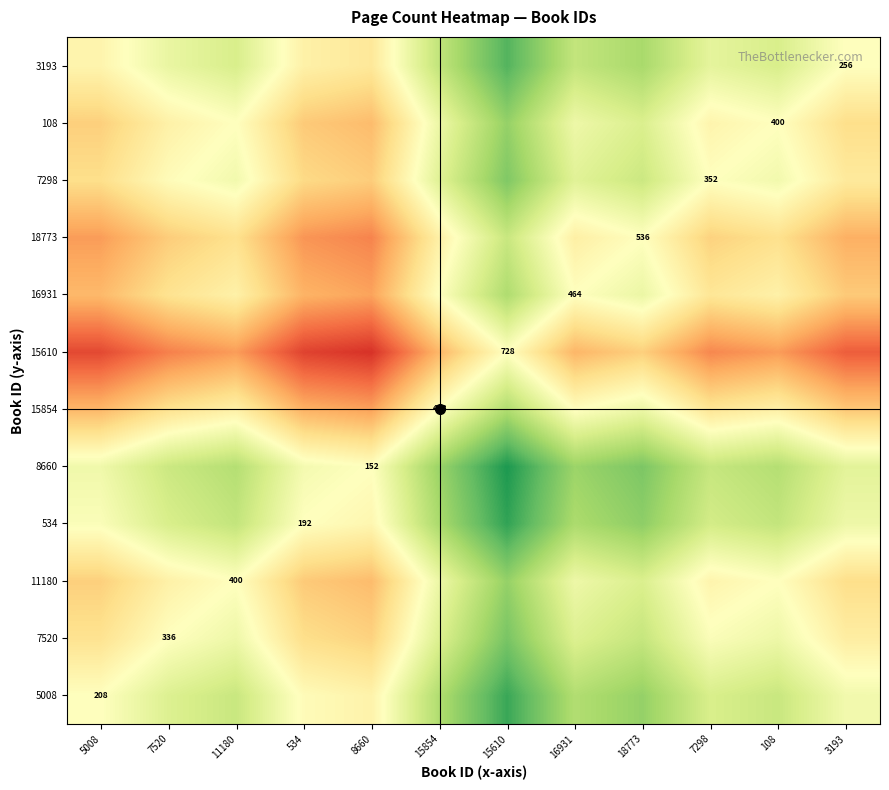

Rank the categories by value from lowest to highest.

8660, 534, 5008, 3193, 7520, 7298, 11180, 108, 16931, 15854, 18773, 15610